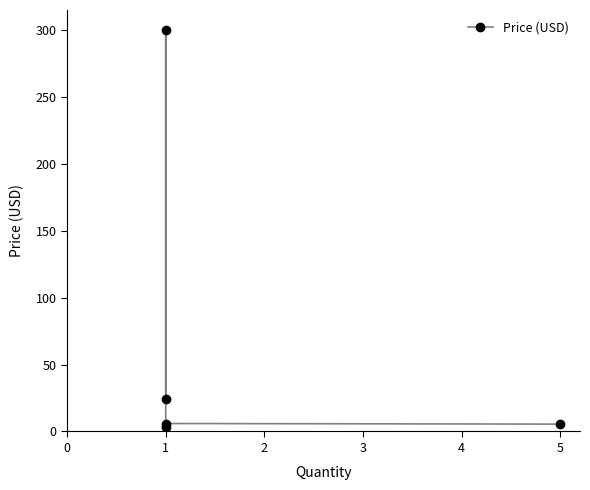

How many lines are shown in the chart?

1